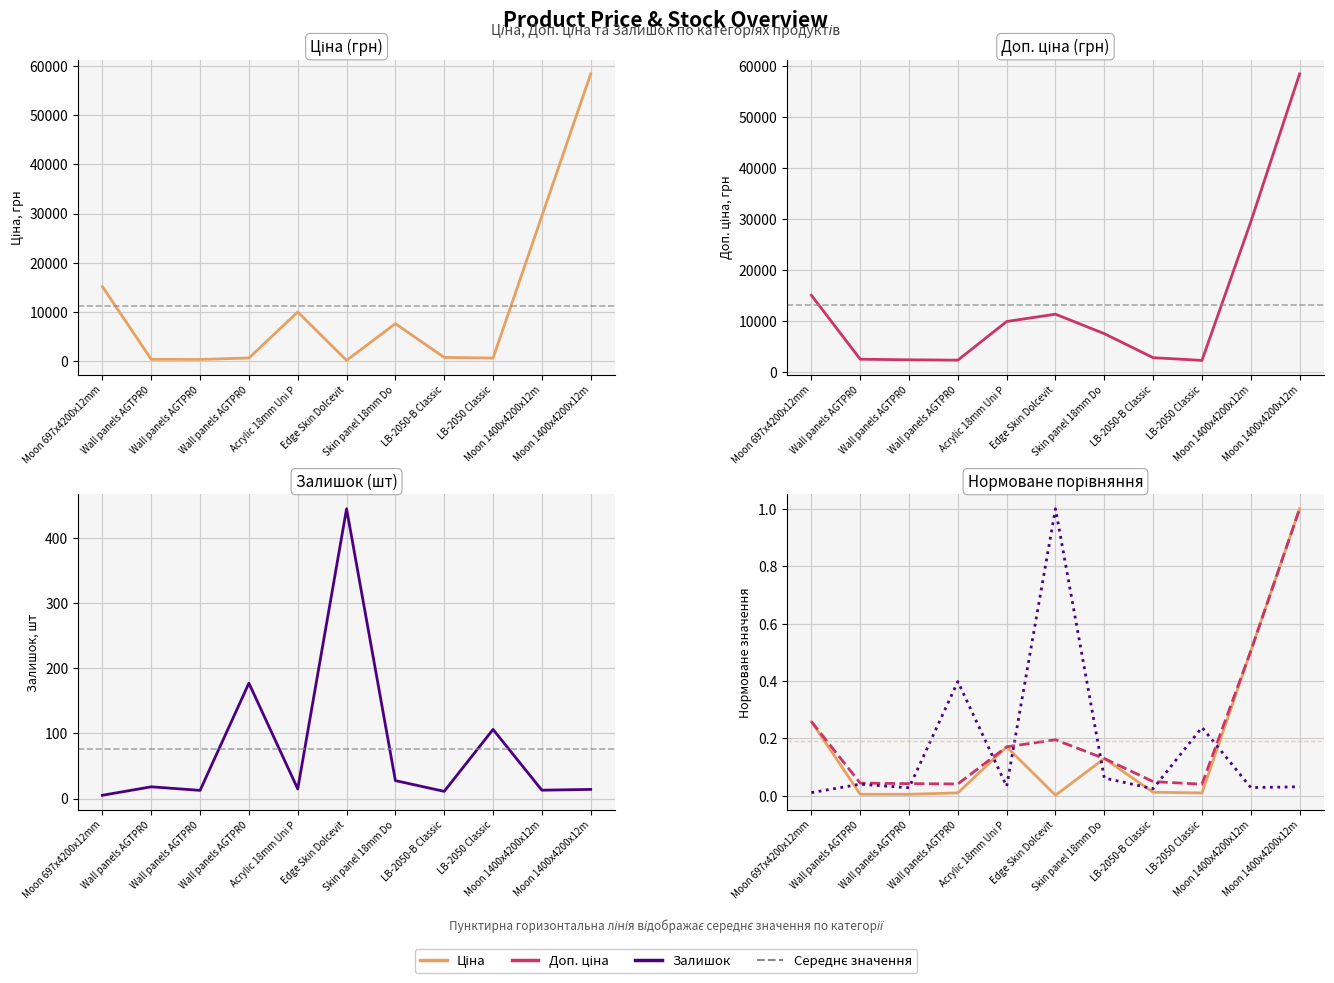

What is the difference between the second highest and second lowest values in the Залишок (норм.) series?

0.4